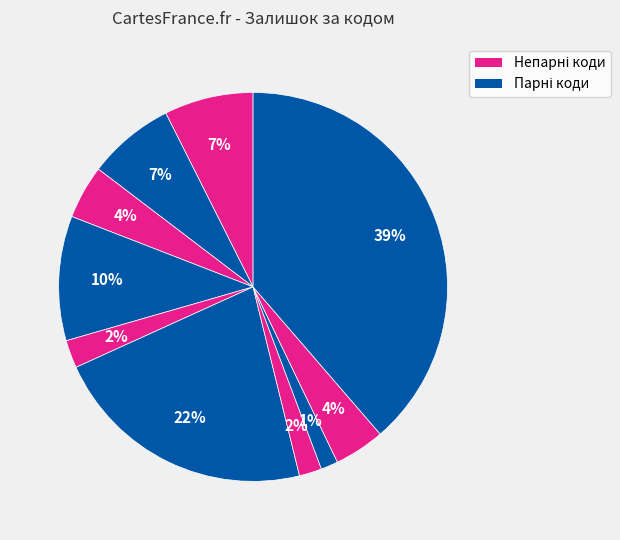

Does any single category account for the majority?

No